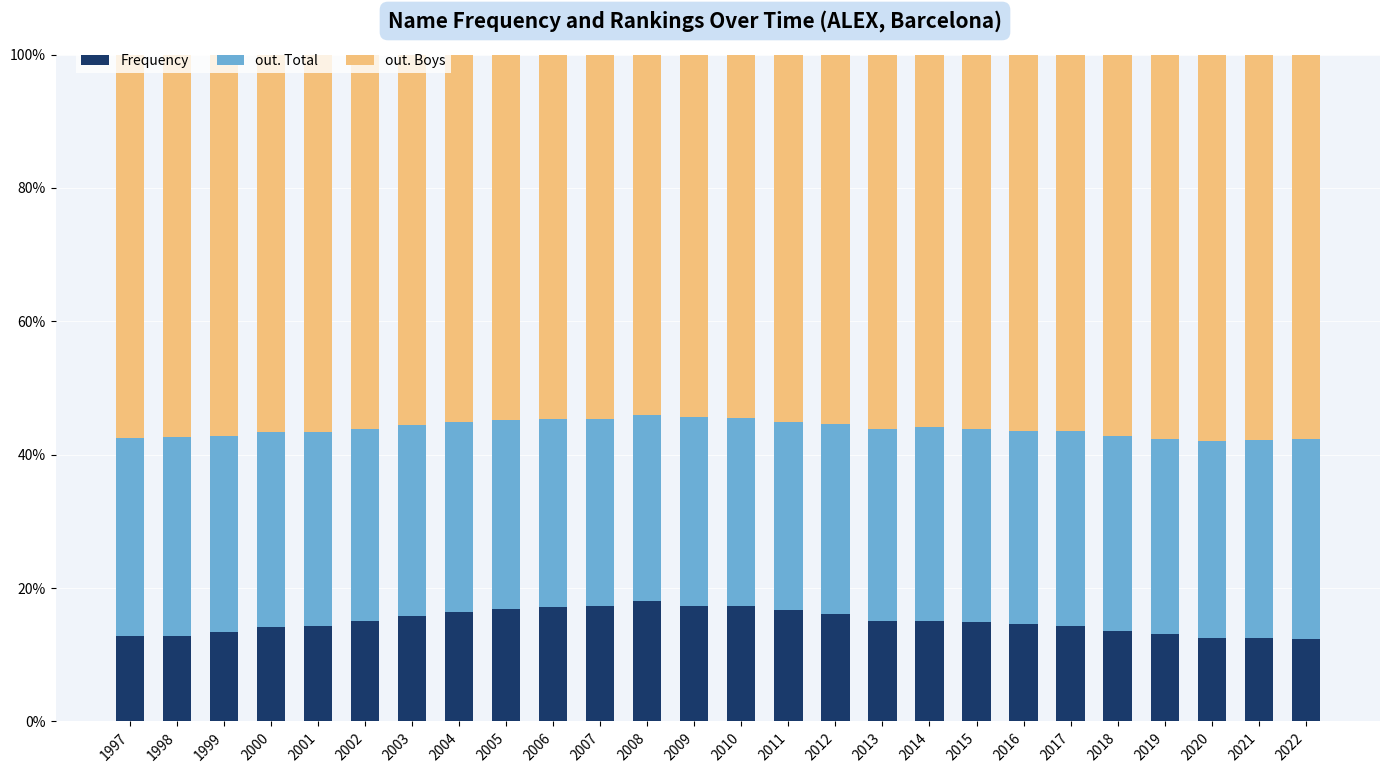

The value of Frequency at 2017 is 14.3. True or false?

True